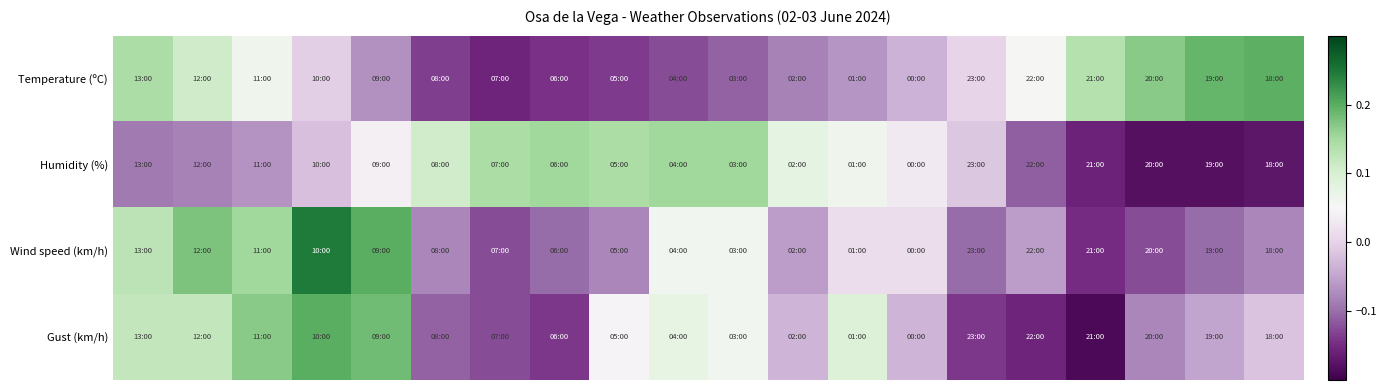

Reading left to right, transcribe all the data shown in this chart.

Temperature (ºC): 0.1	0.1	0.1	-0.0	-0.1	-0.1	-0.2	-0.1	-0.1	-0.1	-0.1	-0.1	-0.1	-0.0	0.0	0.1	0.1	0.2	0.2	0.2
Humidity (%): -0.1	-0.1	-0.1	-0.0	0.0	0.1	0.1	0.2	0.1	0.2	0.2	0.1	0.1	0.0	-0.0	-0.1	-0.2	-0.2	-0.2	-0.2
Wind speed (km/h): 0.1	0.2	0.2	0.2	0.2	-0.1	-0.1	-0.1	-0.1	0.1	0.1	-0.1	0.0	0.0	-0.1	-0.1	-0.1	-0.1	-0.1	-0.1
Gust (km/h): 0.1	0.1	0.2	0.2	0.2	-0.1	-0.1	-0.1	0.0	0.1	0.1	-0.0	0.1	-0.0	-0.1	-0.2	-0.2	-0.1	-0.0	-0.0